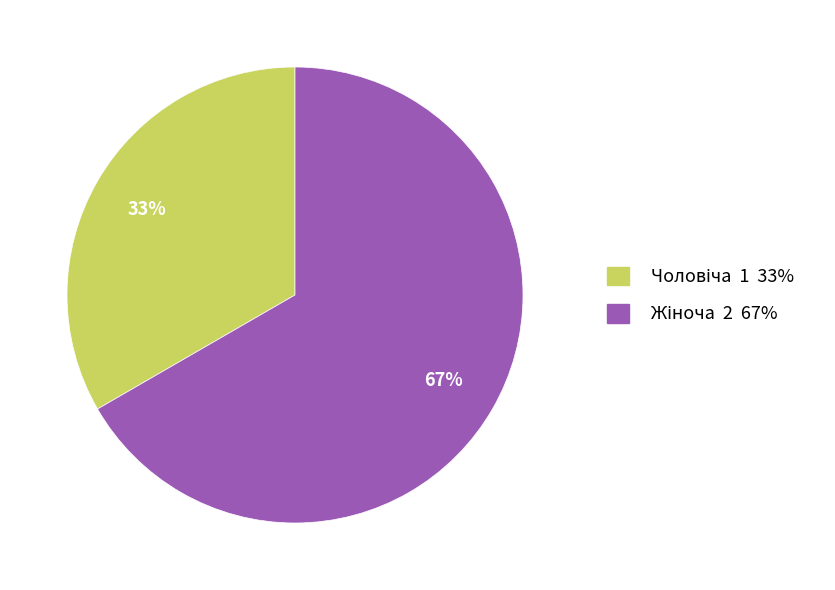

To the nearest percent, what is the average slice percentage?

50%